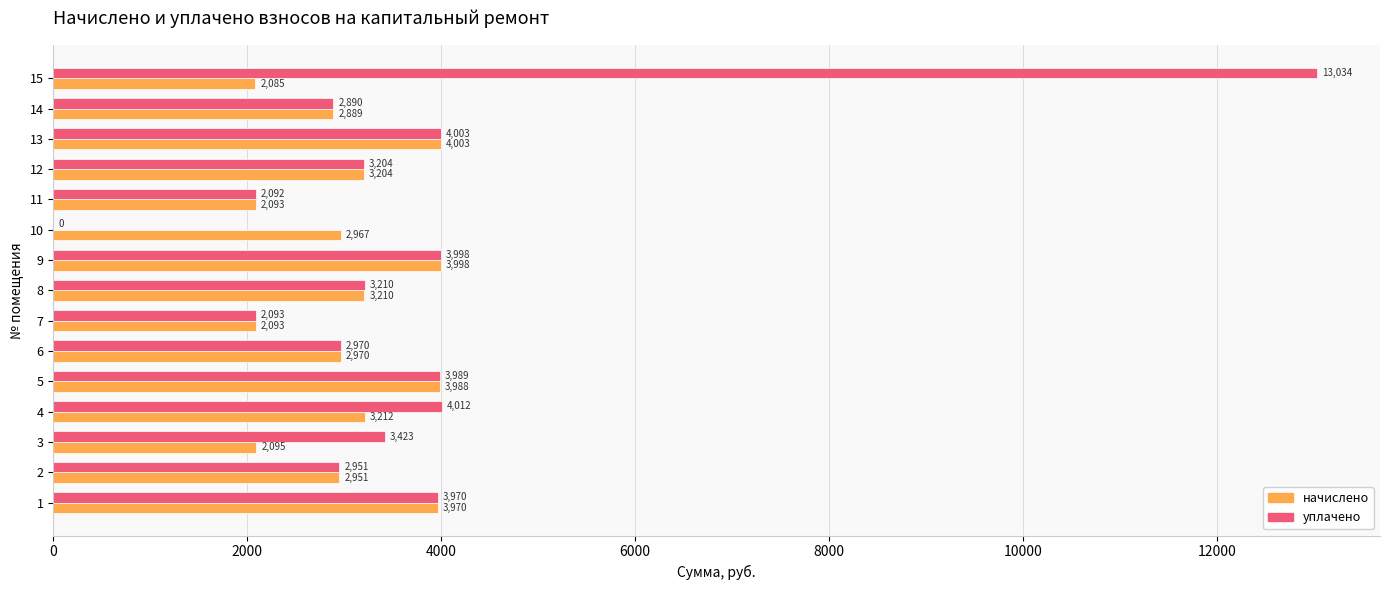

True or false: уплачено has a value of 4011.5 at 4.

True